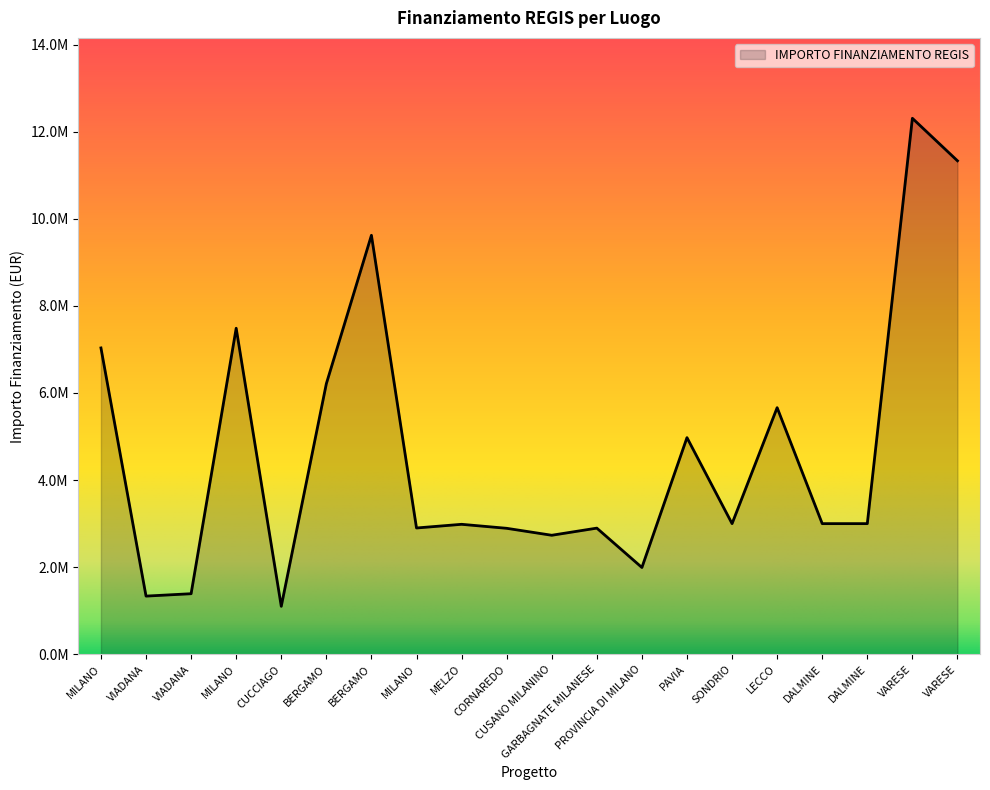

Reading right to left, what are all the values shown in this chart?

VARESE=11331420.0	VARESE=12307340.0	DALMINE=3000000.0	DALMINE=3000000.0	LECCO=5663088.0	SONDRIO=3000000.0	PAVIA=4974817.5	PROVINCIA DI MILANO=1993067.4	GARBAGNATE MILANESE=2896925.9	CUSANO MILANINO=2732955.6	CORNAREDO=2892835.8	MELZO=2984631.2	MILANO=2900091.6	BERGAMO=9620791.7	BERGAMO=6213409.9	CUCCIAGO=1101561.4	MILANO=7486474.7	VIADANA=1390962.2	VIADANA=1336129.4	MILANO=7034293.1